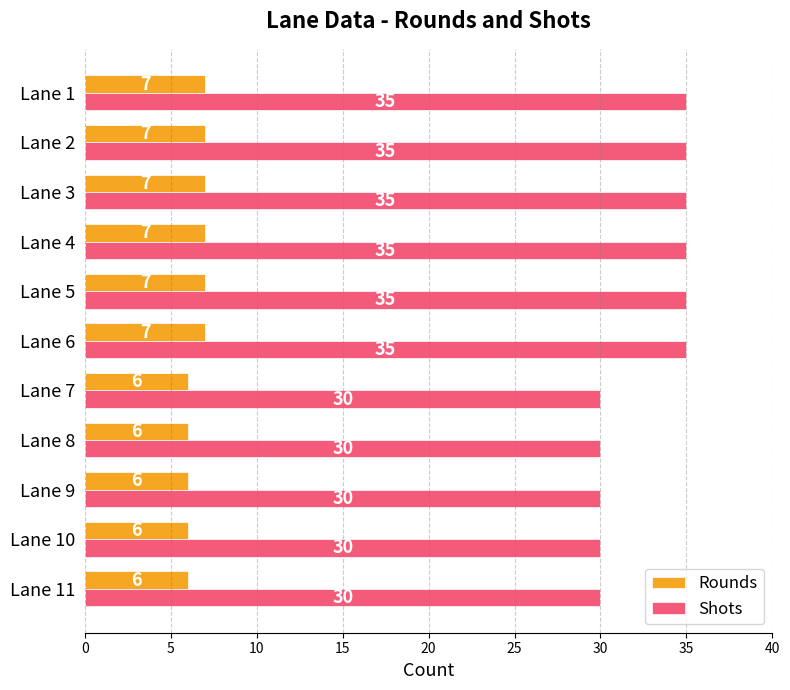

What is the average value of the Rounds series?

7